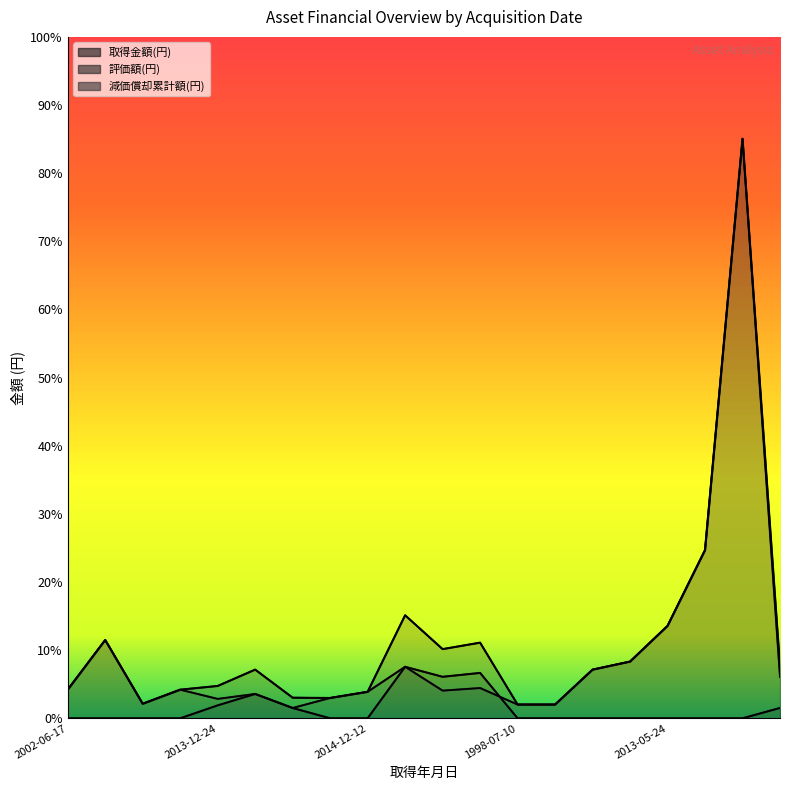

In 評価額(円), how many points are lower than both neighbors (excluding endpoints)?

1